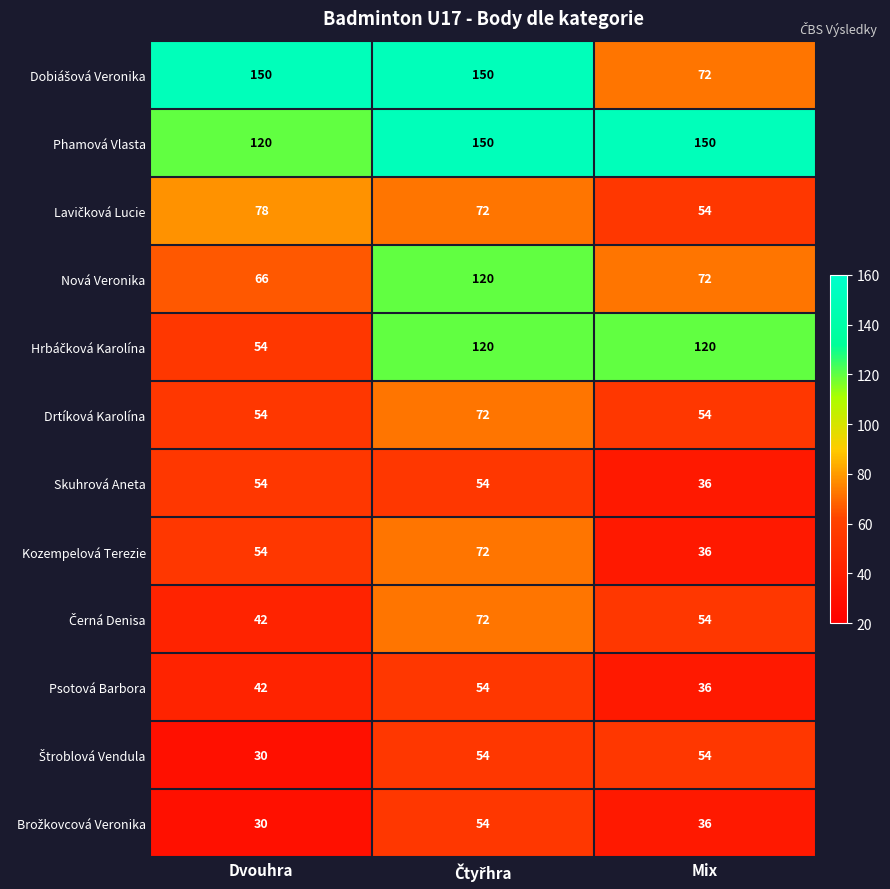

How many categories are shown in the chart?

3